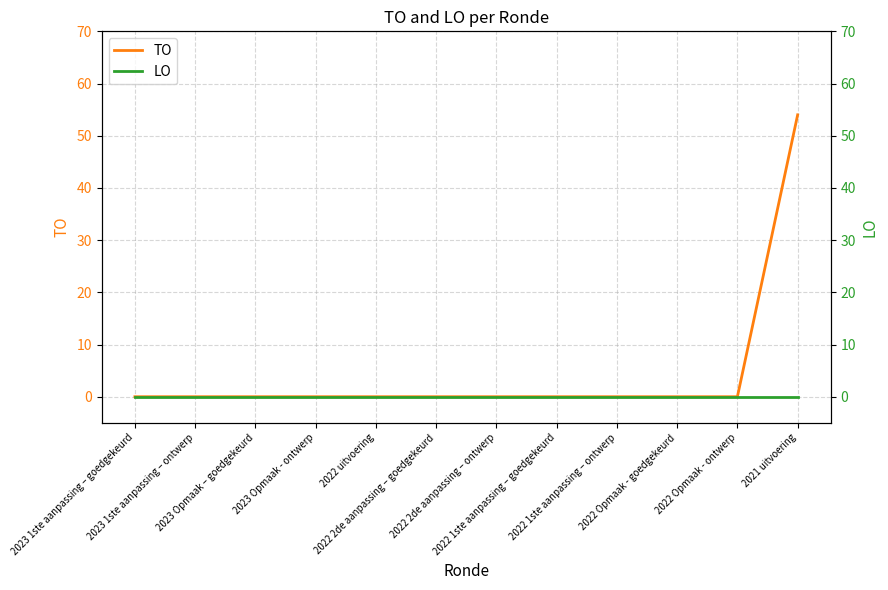

Count the number of data series in this chart.

2